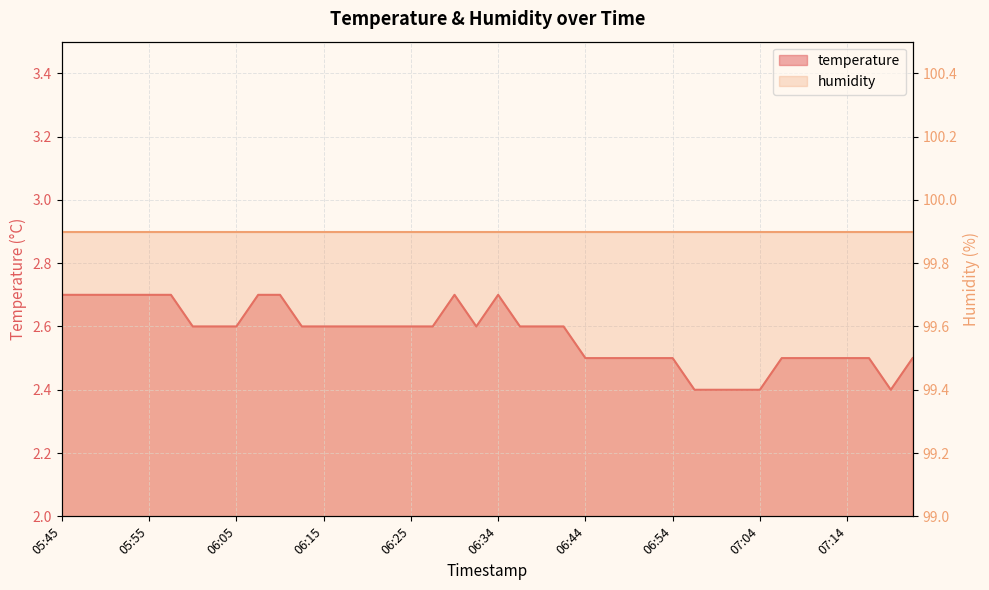

Reading left to right, list all the values displayed in this chart.

2.7	2.7	2.7	2.7	2.7	2.7	2.6	2.6	2.6	2.7	2.7	2.6	2.6	2.6	2.6	2.6	2.6	2.6	2.7	2.6	2.7	2.6	2.6	2.6	2.5	2.5	2.5	2.5	2.5	2.4	2.4	2.4	2.4	2.5	2.5	2.5	2.5	2.5	2.4	2.5